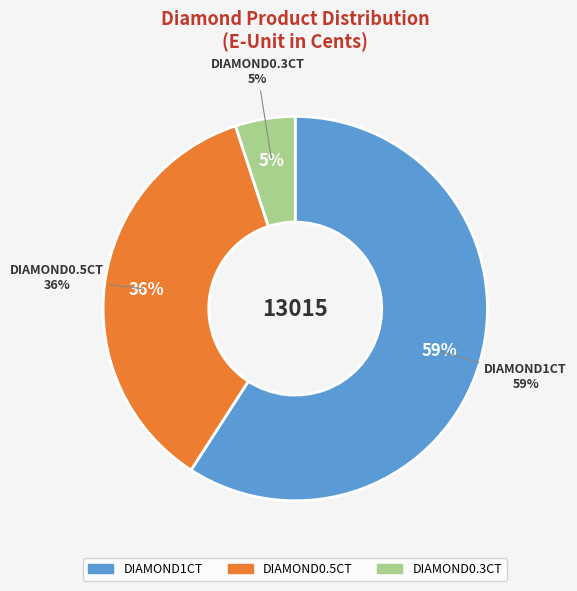

Combined, do DIAMOND1CT and DIAMOND0.3CT account for over 50%?

Yes